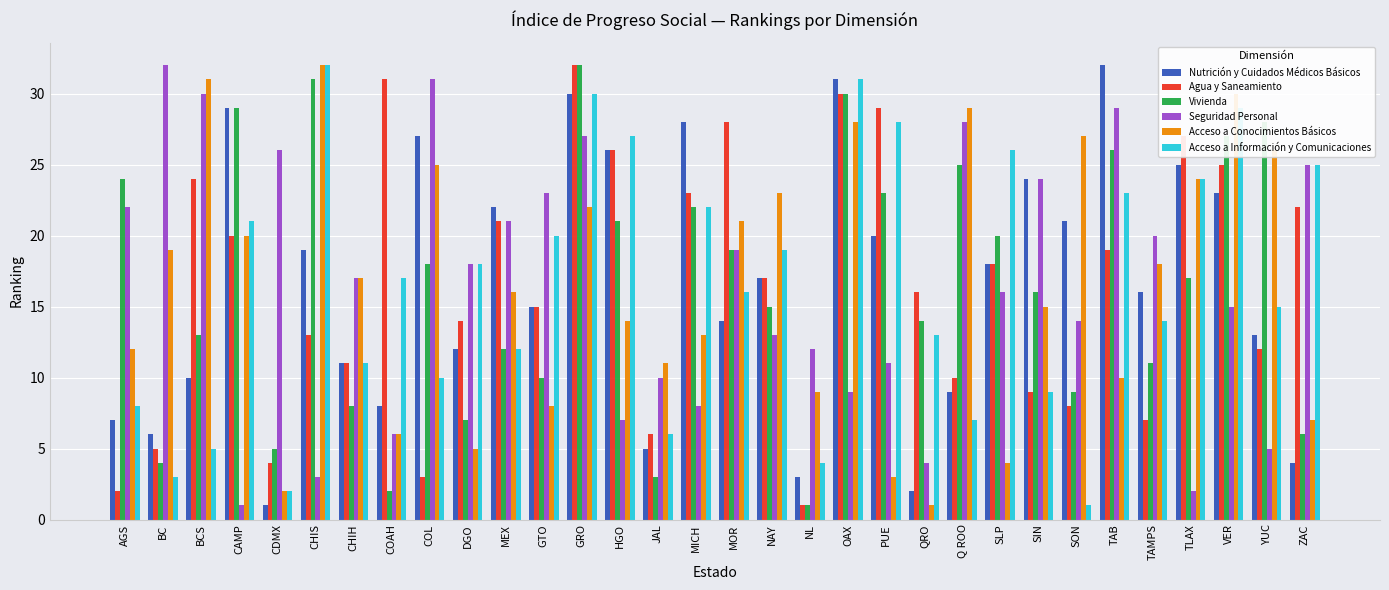

Reading left to right, what are all the values shown in this chart?

Nutrición y Cuidados Médicos Básicos: 7	6	10	29	1	19	11	8	27	12	22	15	30	26	5	28	14	17	3	31	20	2	9	18	24	21	32	16	25	23	13	4
Agua y Saneamiento: 2	5	24	20	4	13	11	31	3	14	21	15	32	26	6	23	28	17	1	30	29	16	10	18	9	8	19	7	27	25	12	22
Vivienda: 24	4	13	29	5	31	8	2	18	7	12	10	32	21	3	22	19	15	1	30	23	14	25	20	16	9	26	11	17	27	28	6
Seguridad Personal: 22	32	30	1	26	3	17	6	31	18	21	23	27	7	10	8	19	13	12	9	11	4	28	16	24	14	29	20	2	15	5	25
Acceso a Conocimientos Básicos: 12	19	31	20	2	32	17	6	25	5	16	8	22	14	11	13	21	23	9	28	3	1	29	4	15	27	10	18	24	30	26	7
Acceso a Información y Comunicaciones: 8	3	5	21	2	32	11	17	10	18	12	20	30	27	6	22	16	19	4	31	28	13	7	26	9	1	23	14	24	29	15	25